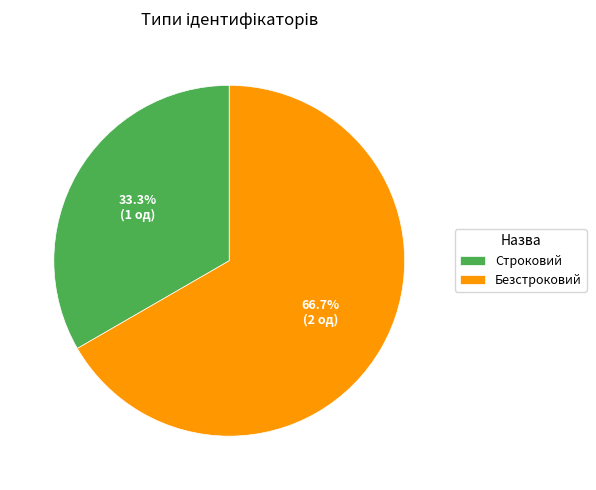

Rank the categories by value from highest to lowest.

Безстроковий, Строковий